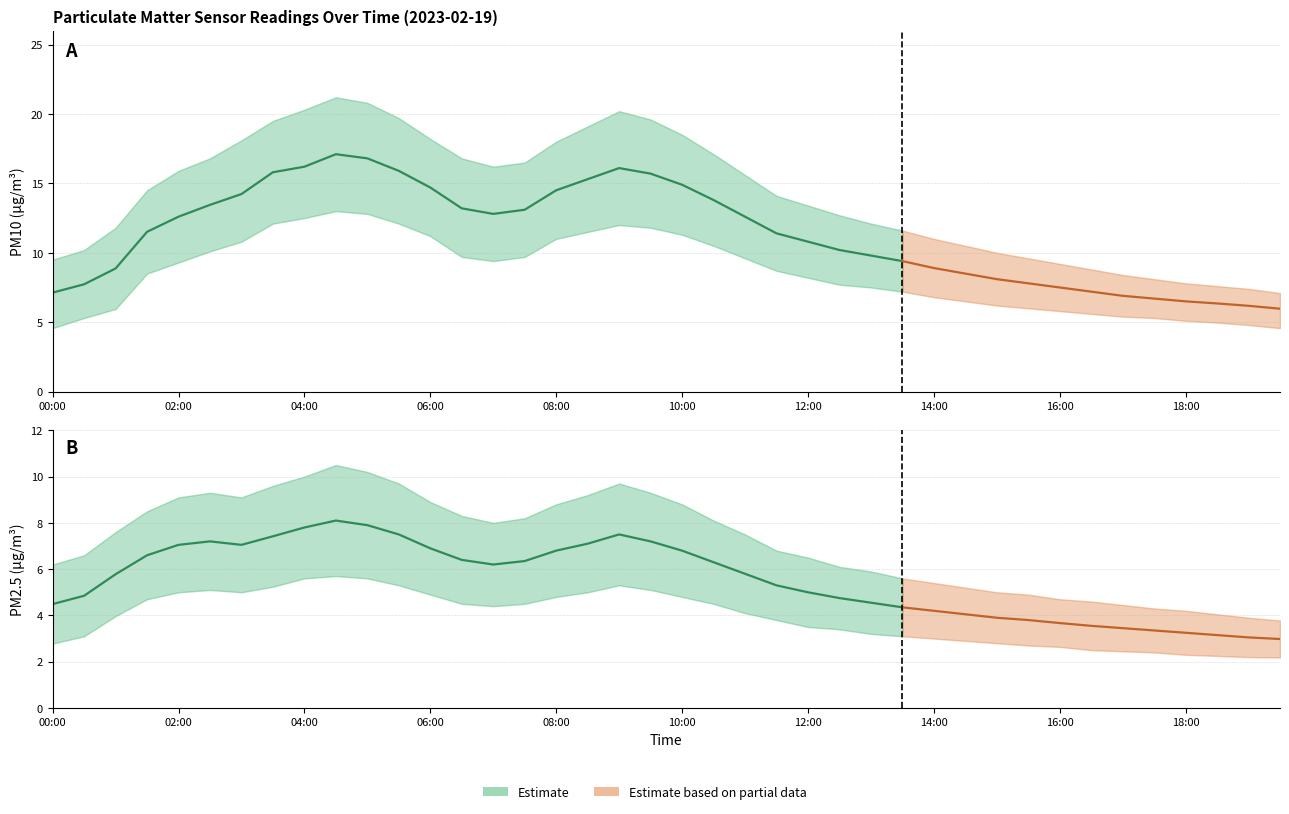

The value of P2 (PM2.5) at 14:00 is 2.5. True or false?

False